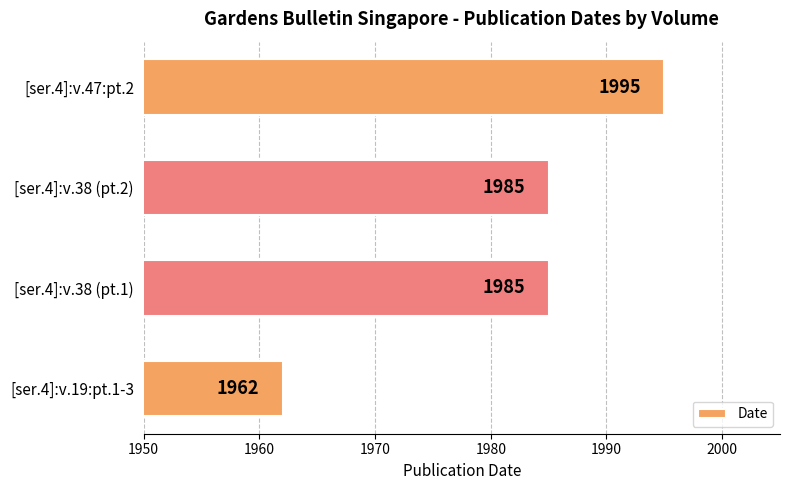

What is the difference between the maximum and minimum values?

33